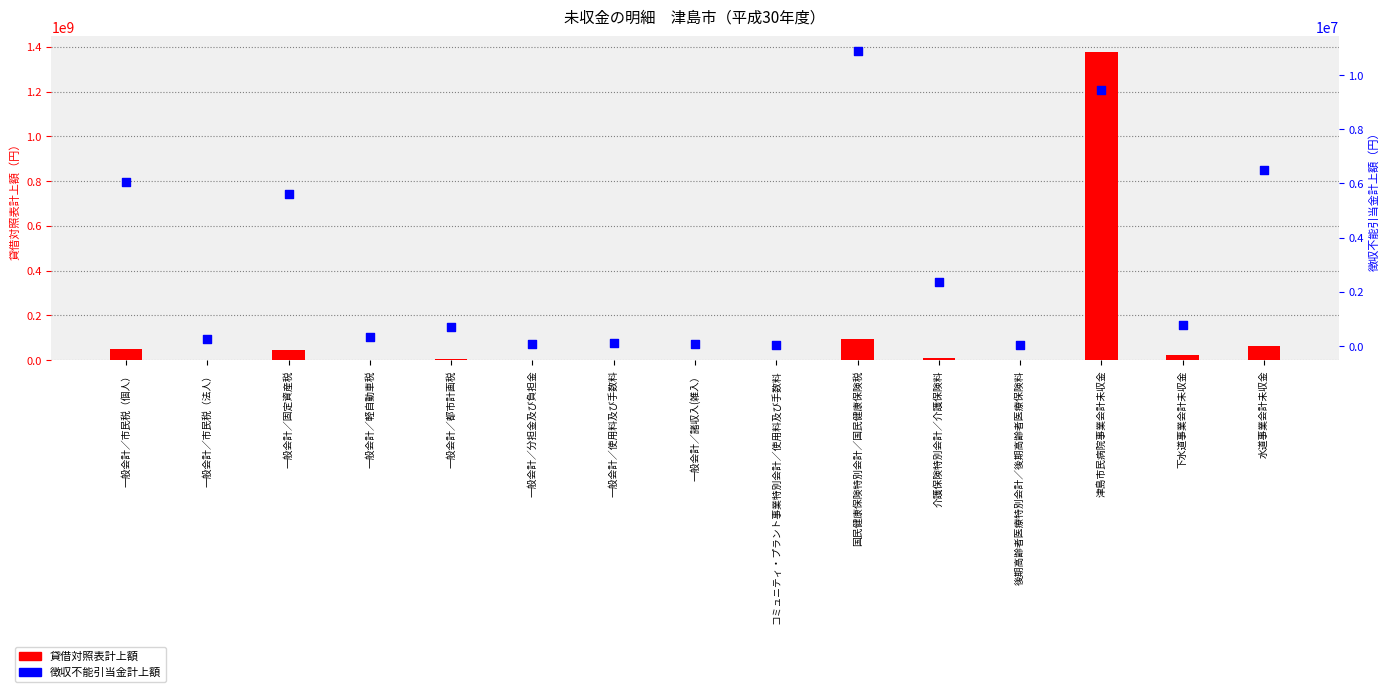

What are all the series names shown in the legend?

貸借対照表計上額, 徴収不能引当金計上額